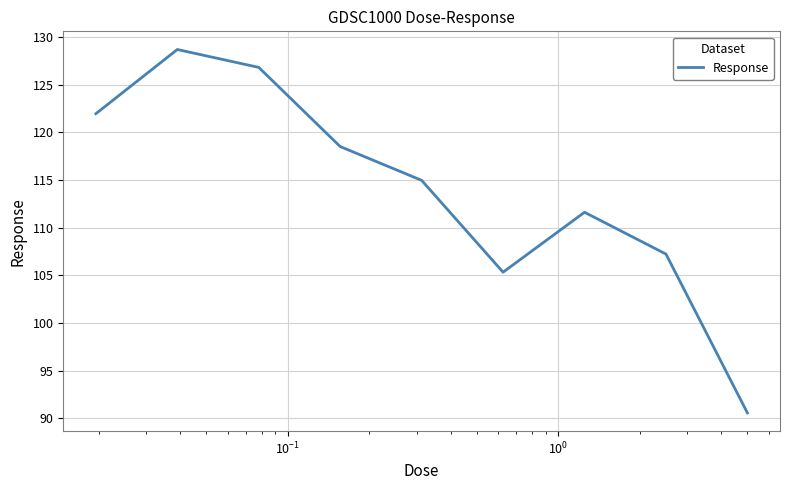

What is the smallest value displayed?

90.5